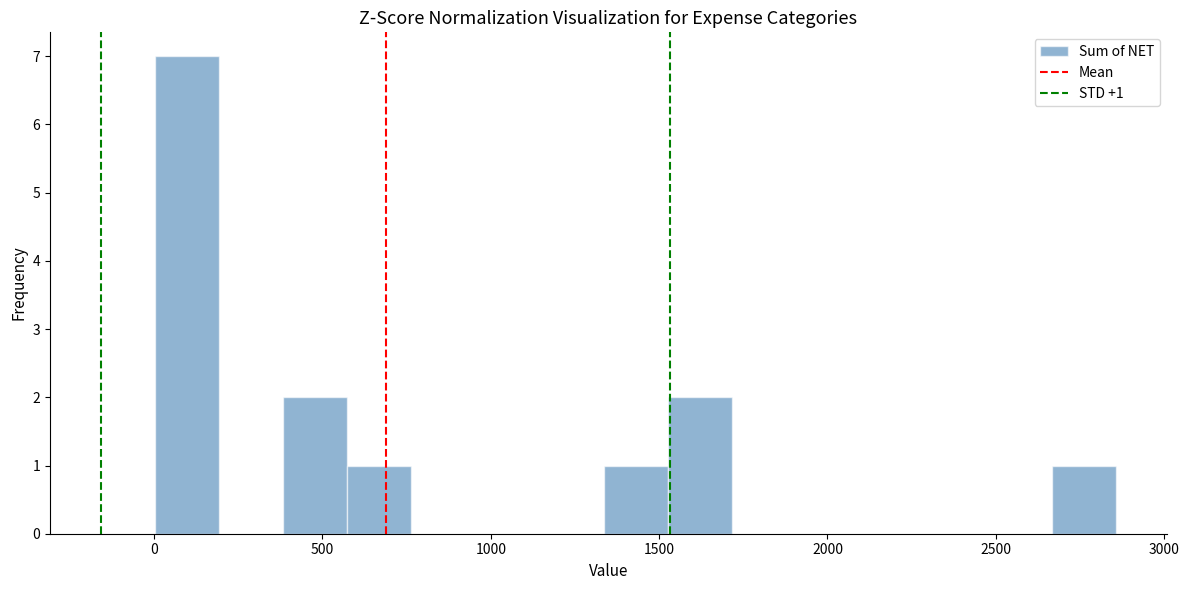

Around what value on the x-axis is the tallest bar? Give the approximate position of its centre, as read against the axis.

100